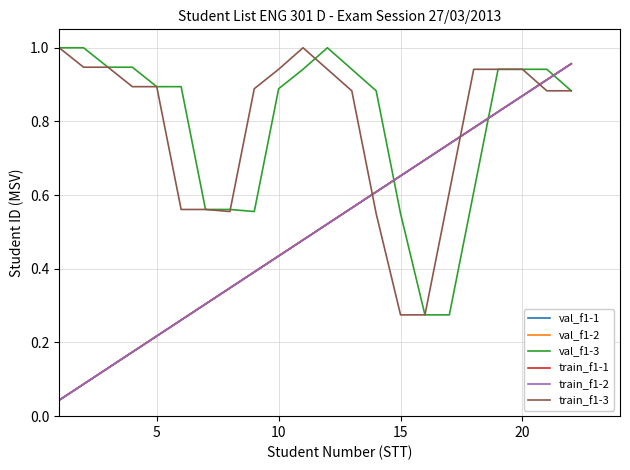

Does the chart have visible grid lines?

Yes